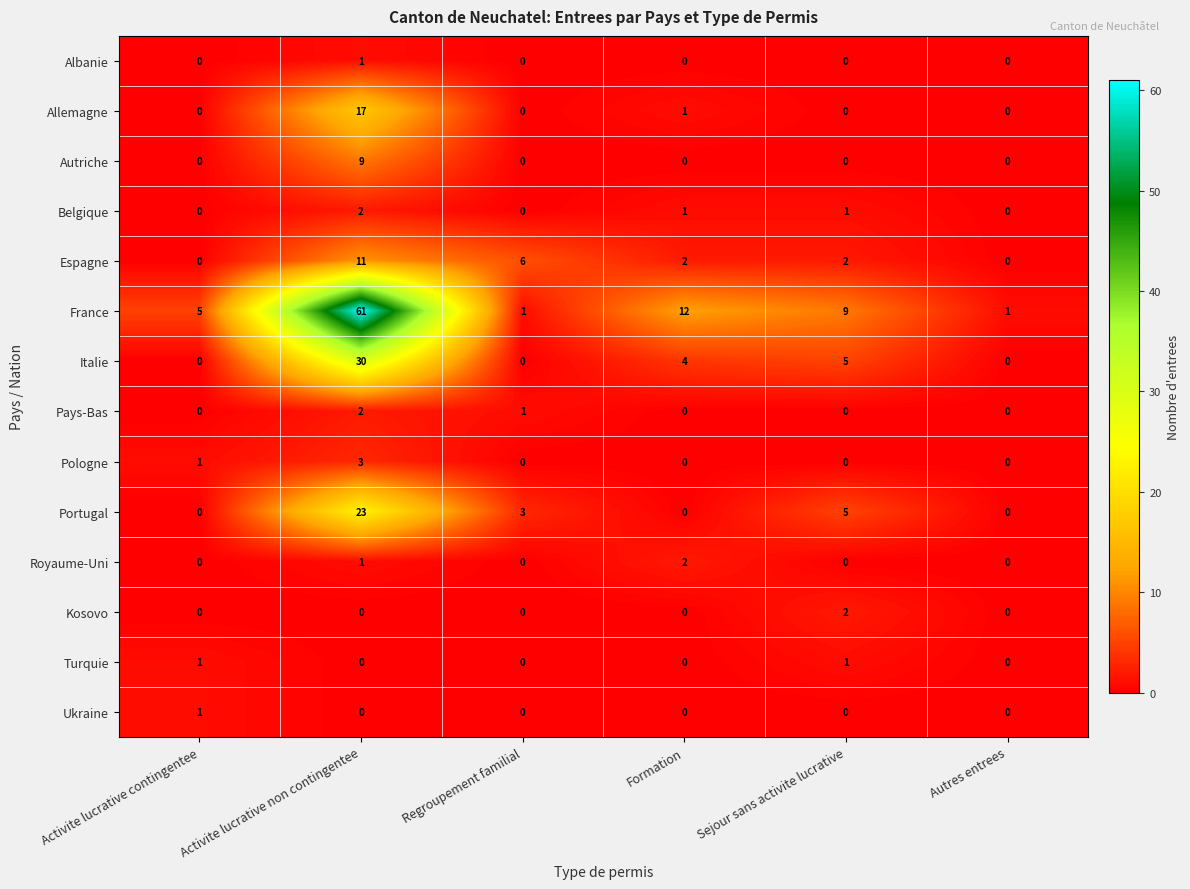

Which series changed the most between Activite lucrative contingentee and Autres entrees?

France